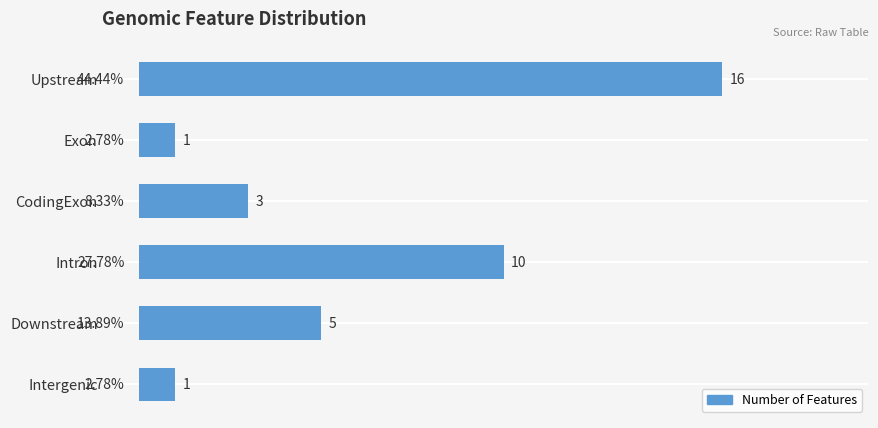

What is the average value?

6